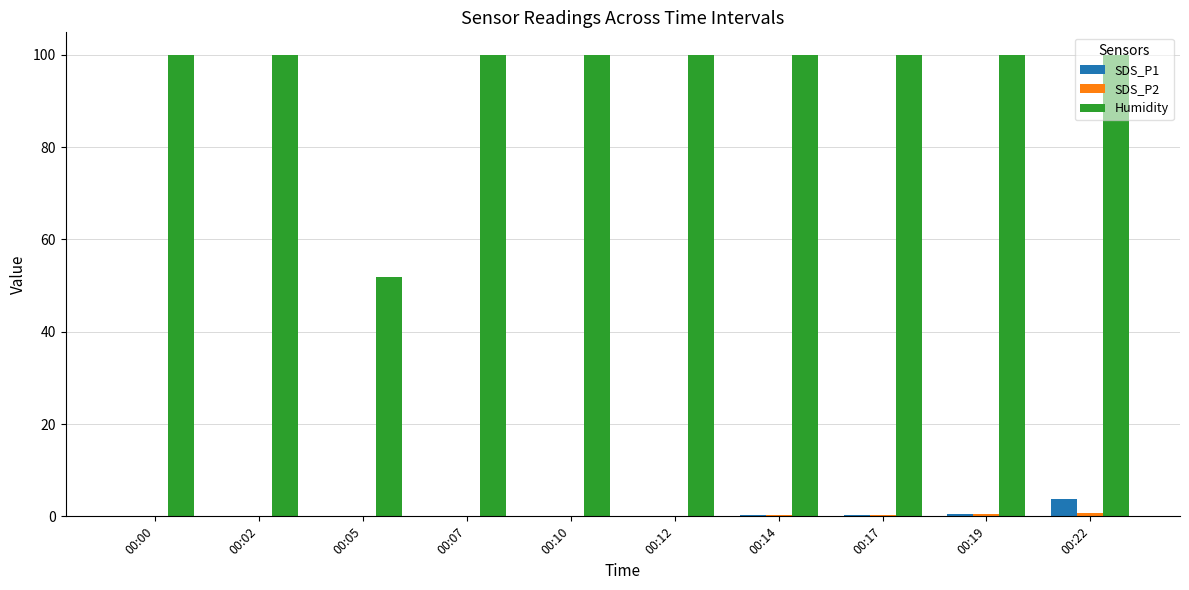

What is the highest value of the Humidity series?

99.9